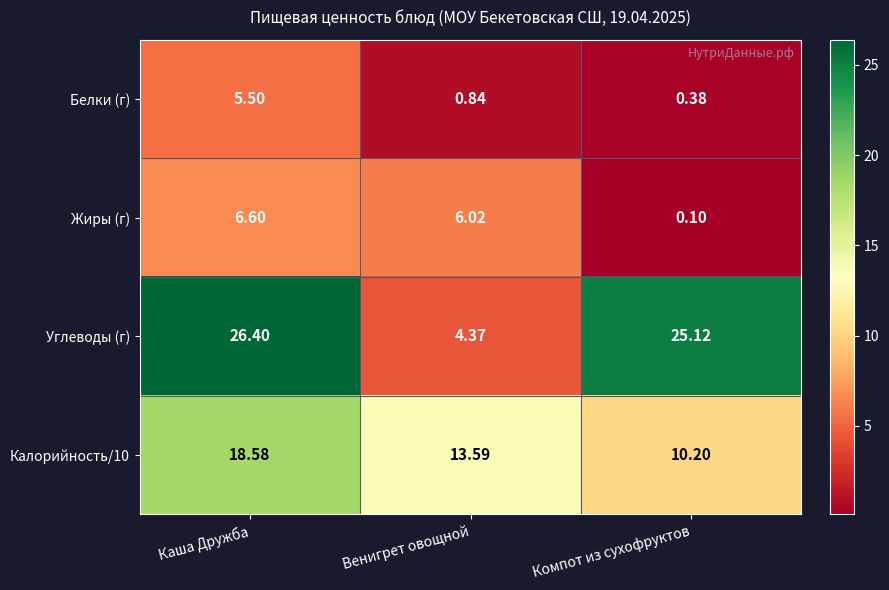

List the labels in order of Калорийность/10 value, smallest first.

Компот из сухофруктов, Венигрет овощной, Каша Дружба